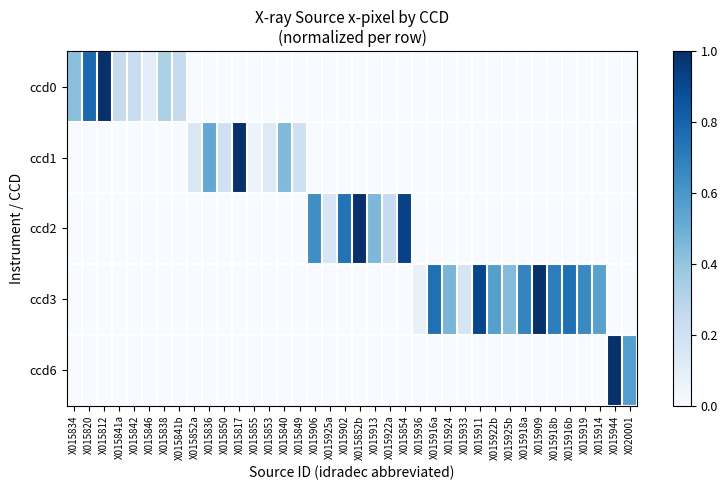

What is the total value across all series at X015841a?

0.2